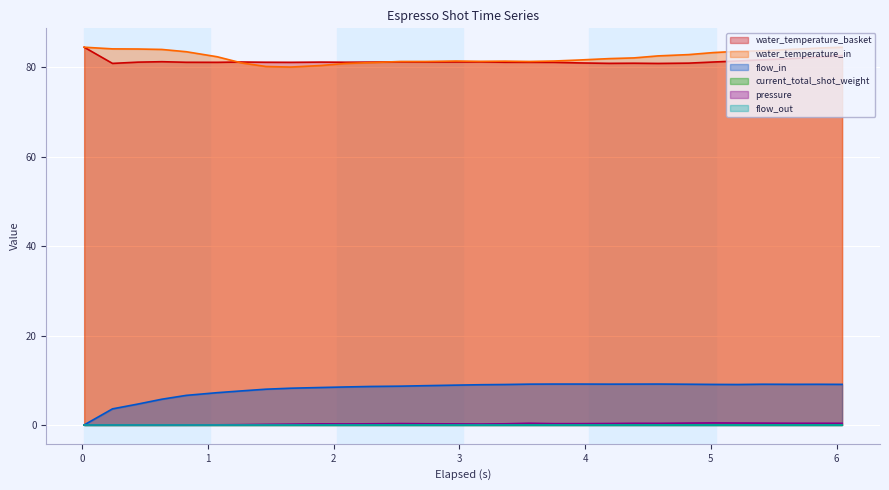

The value of water_temperature_in at 4 is 82.4. True or false?

True